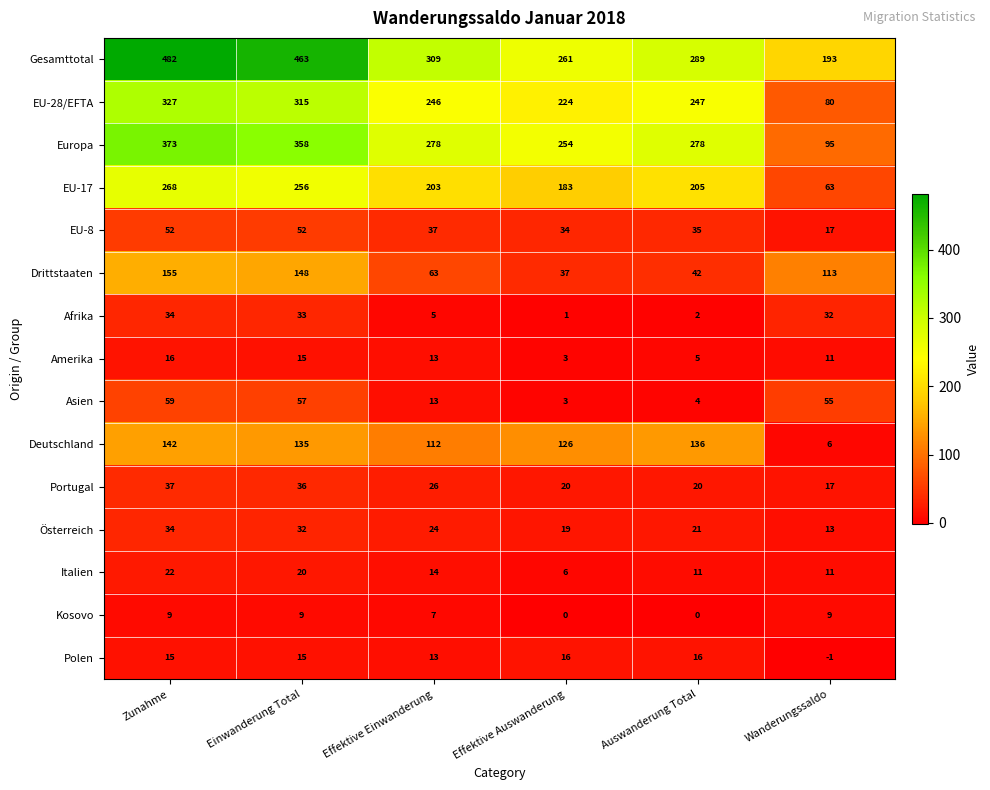

True or false: Amerika has a value of 5 at Auswanderung Total.

True